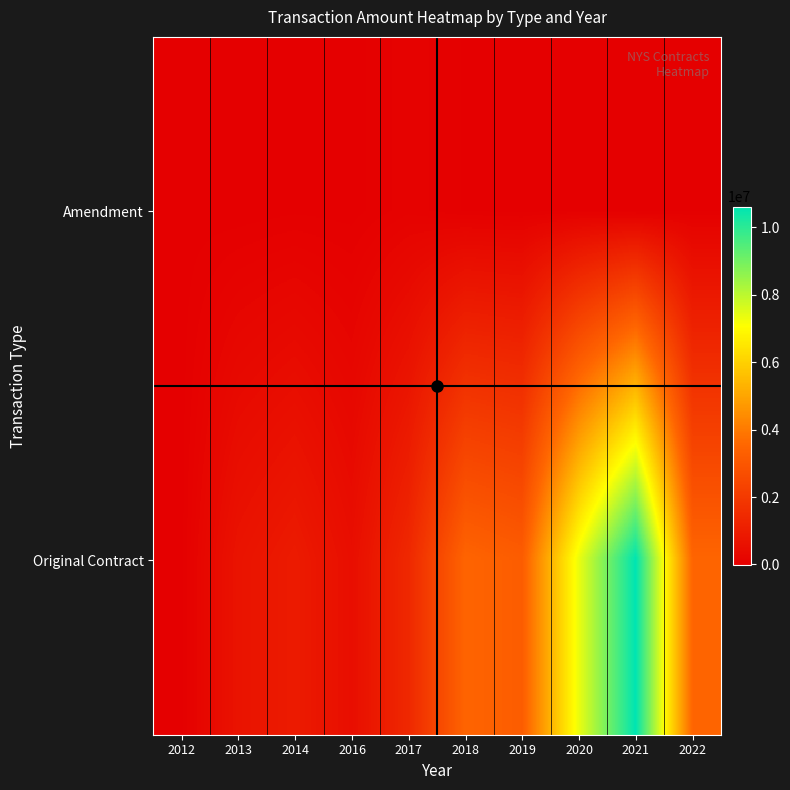

Rank the series at 2014 from lowest to highest value.

Amendment, Original Contract